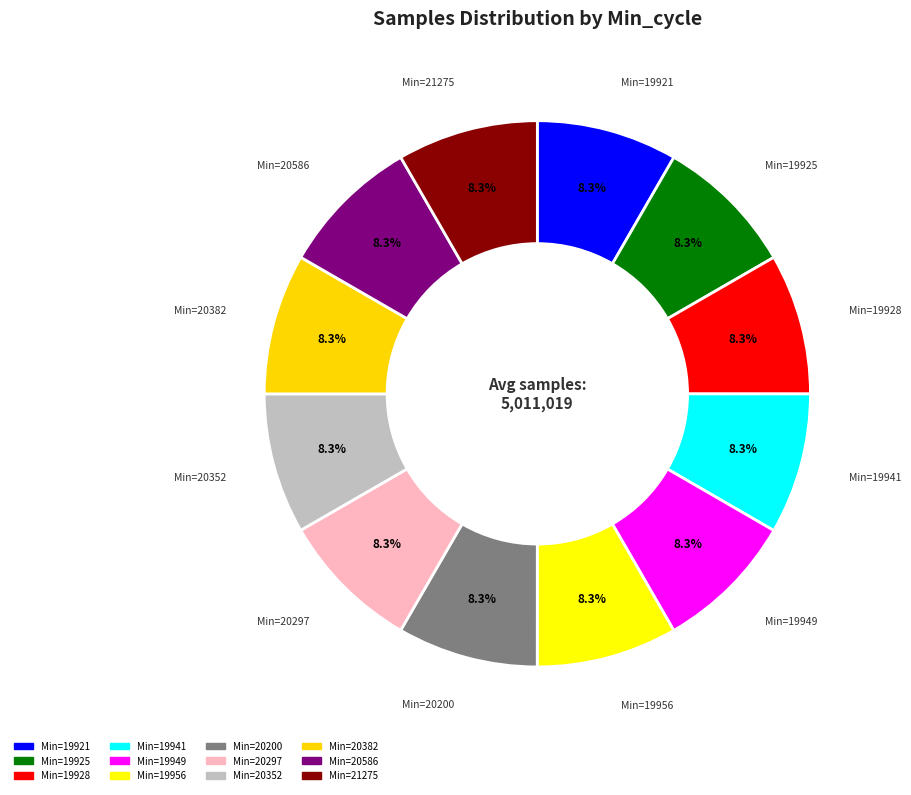

How many segments does this pie chart have?

12